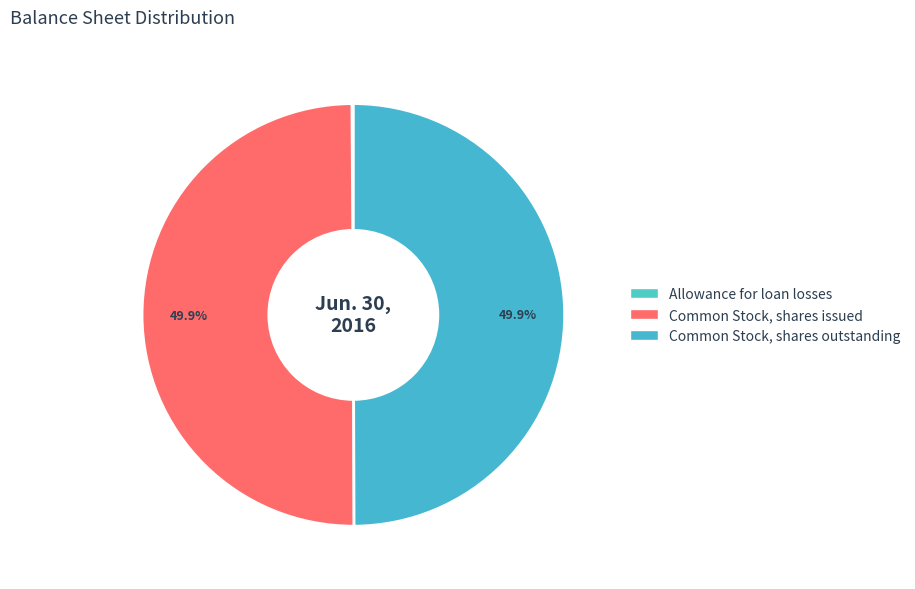

How many slices are in this pie chart?

3